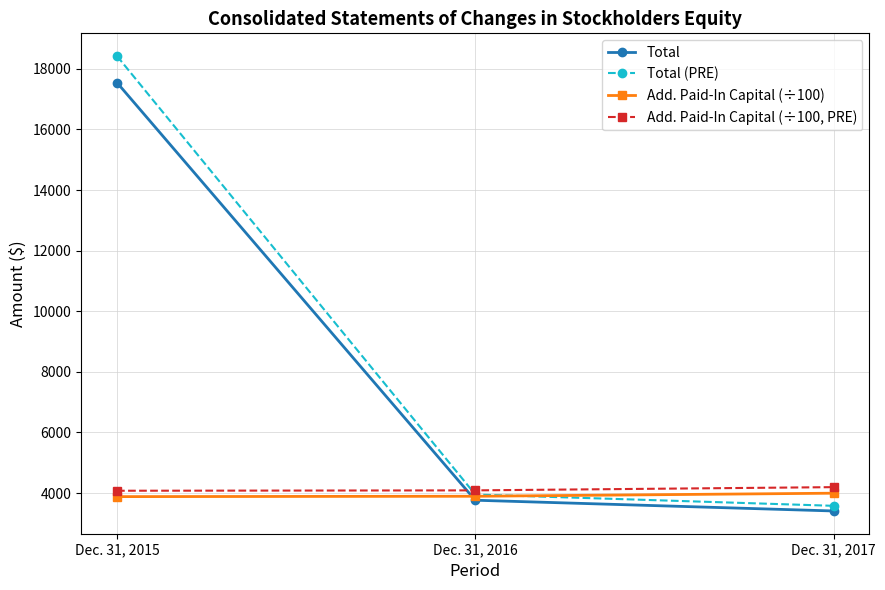

What is the sum of the Total (PRE) values at Dec. 31, 2015 and Dec. 31, 2016?

22373.4